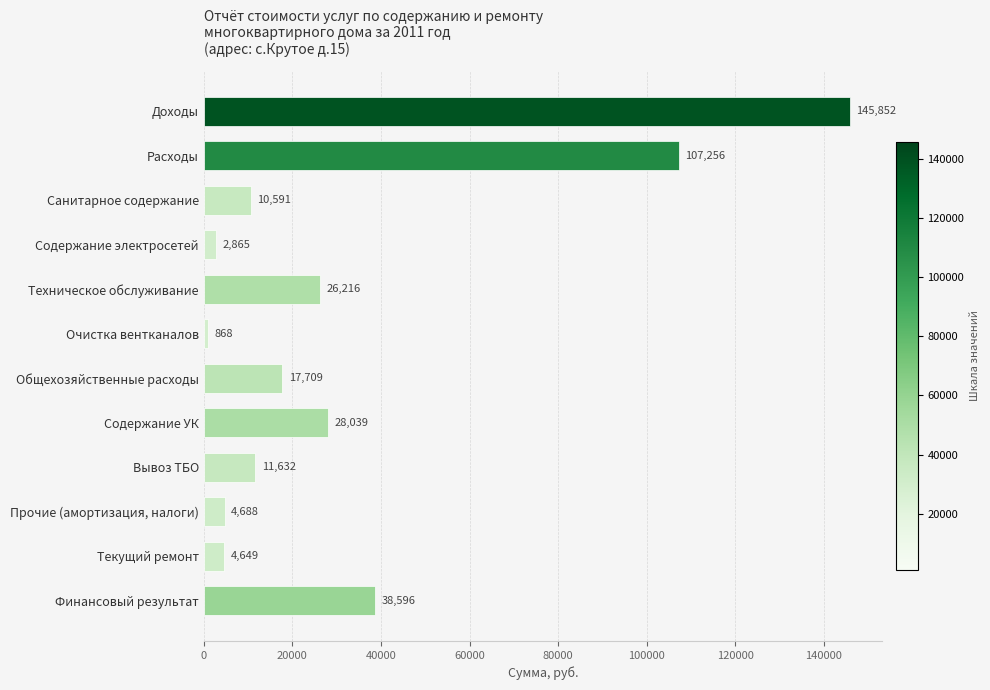

Does the chart contain stacked bars?

No